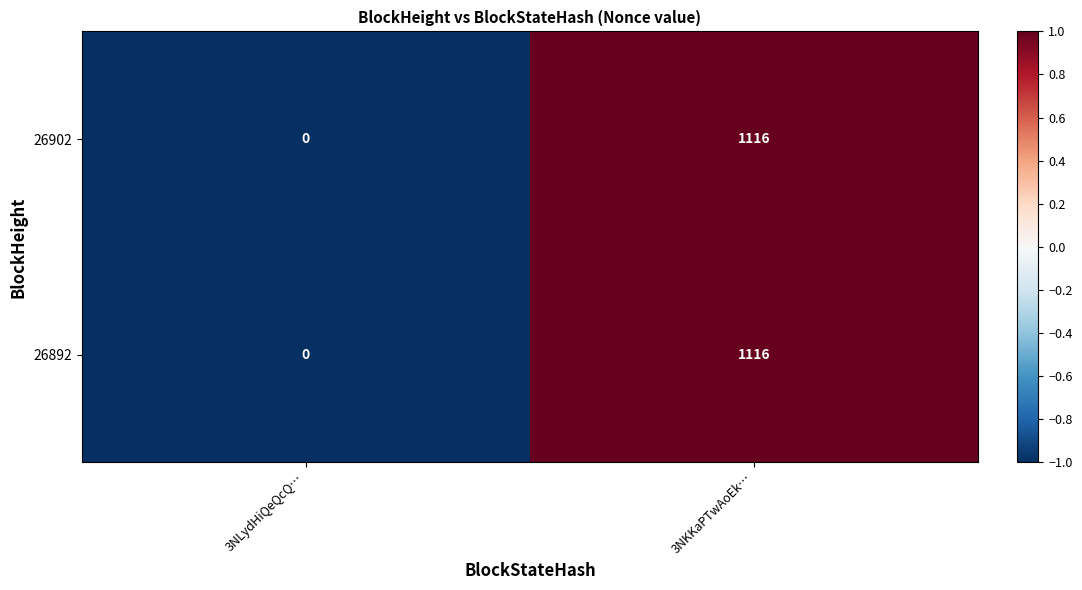

What is the total value across all series at 3NLydHiQeQcQ…?

0